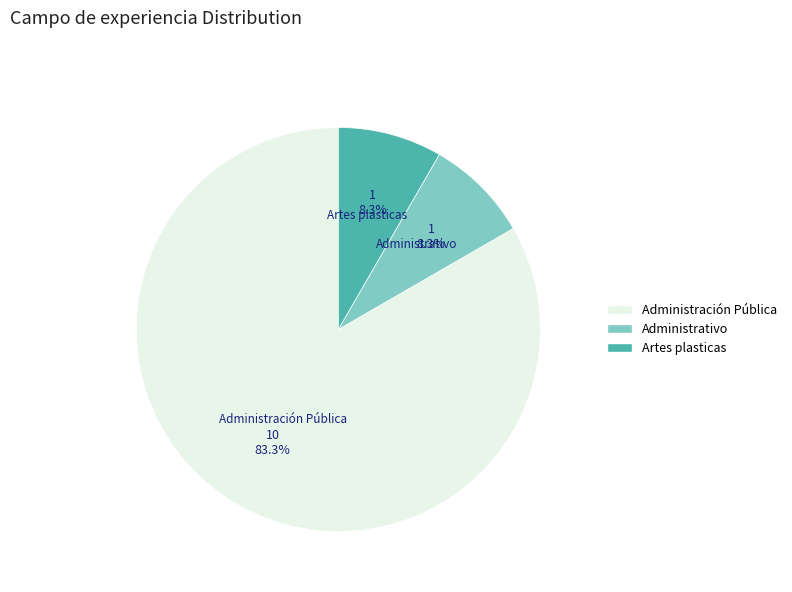

Is it true that Artes plasticas is 1% of the pie?

False